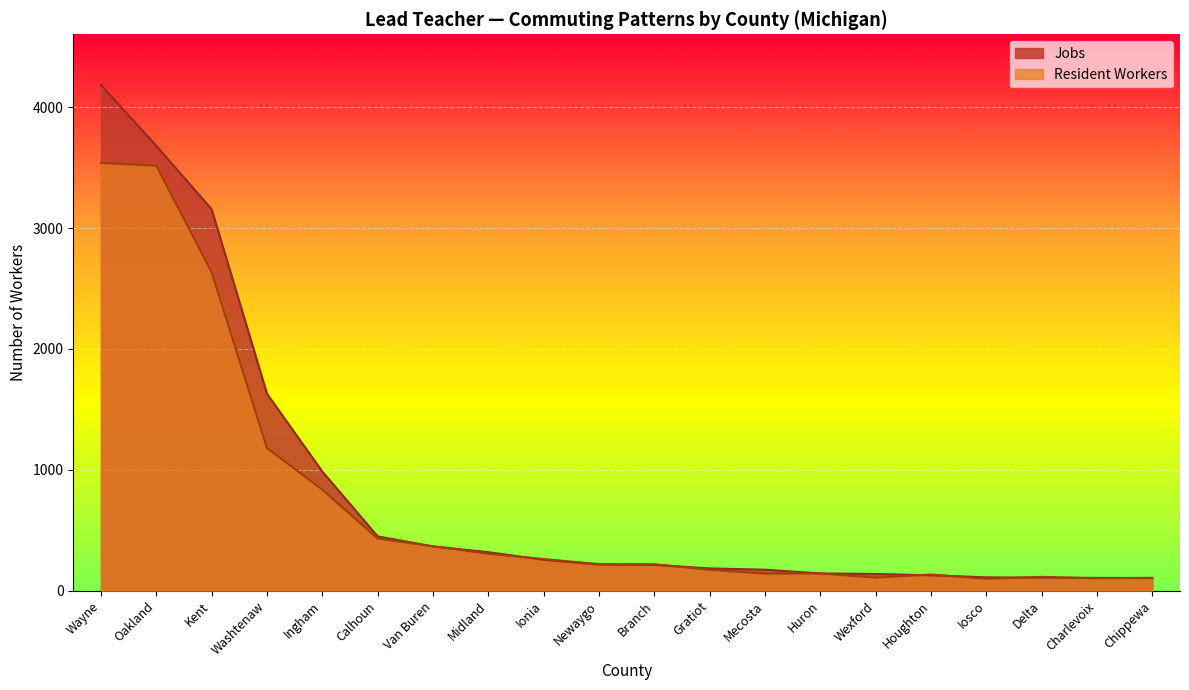

How many lines are shown in the chart?

2